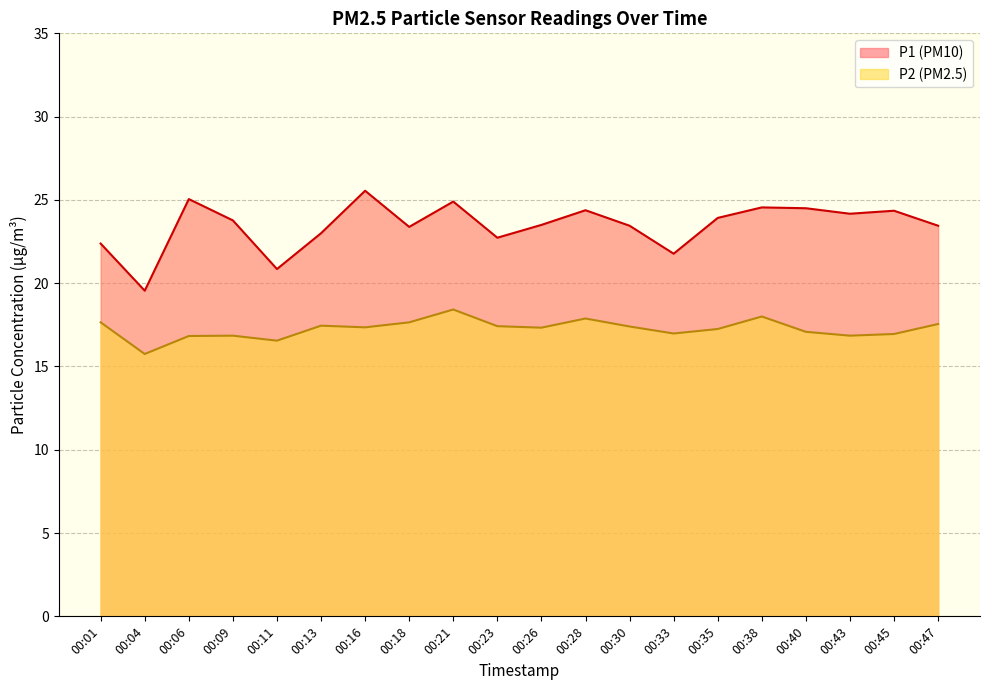

Rank the series by their average value, from lowest to highest.

P2, P1